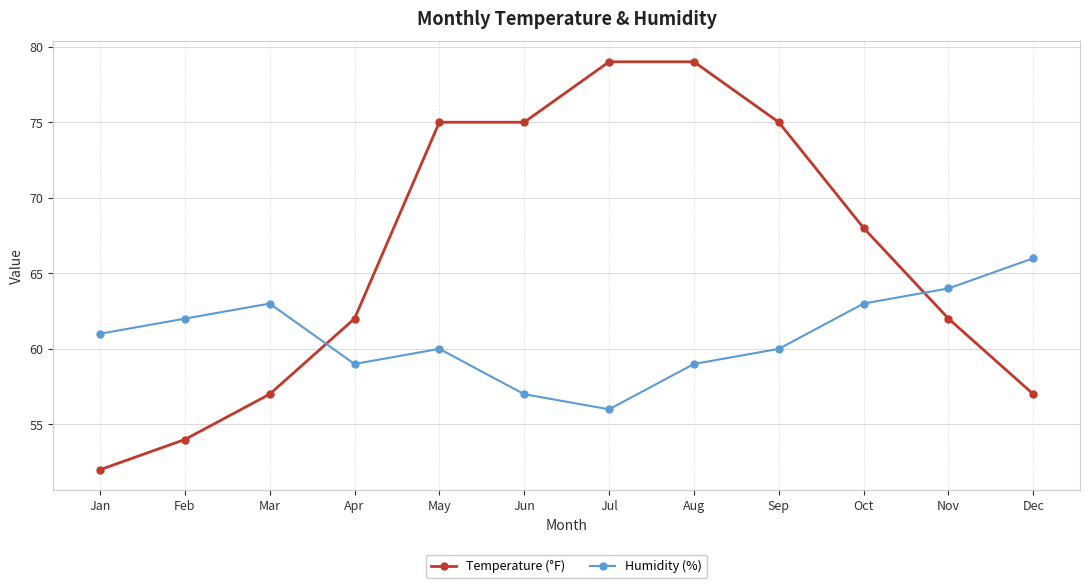

Which series has the largest total across all categories?

Temperature (°F)